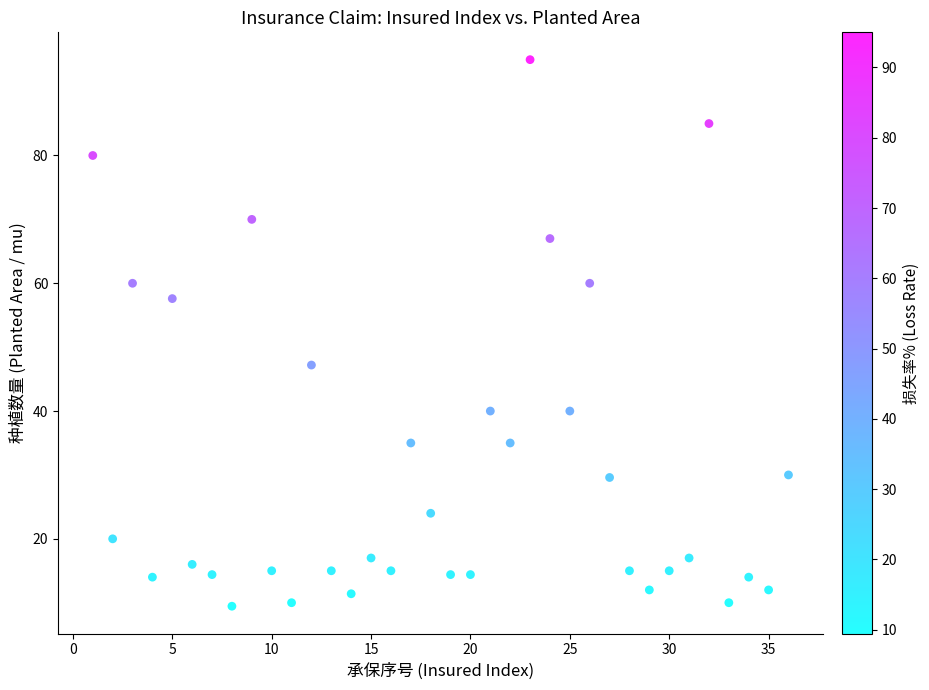

What is the range of X values (max minus min)?

35.0